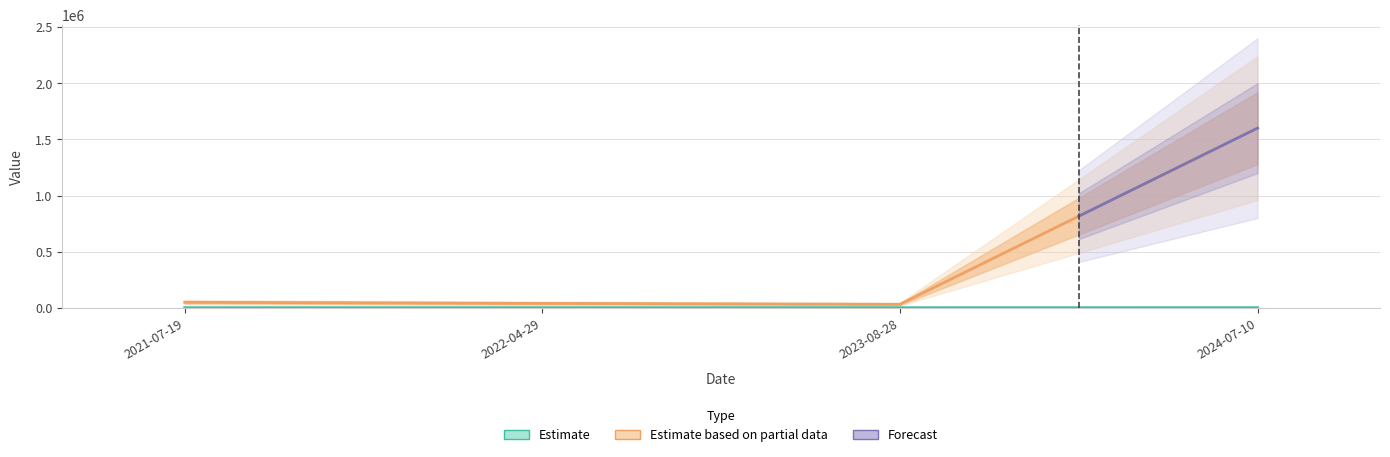

At which category does the chart reach its peak across all series?

2024-07-10